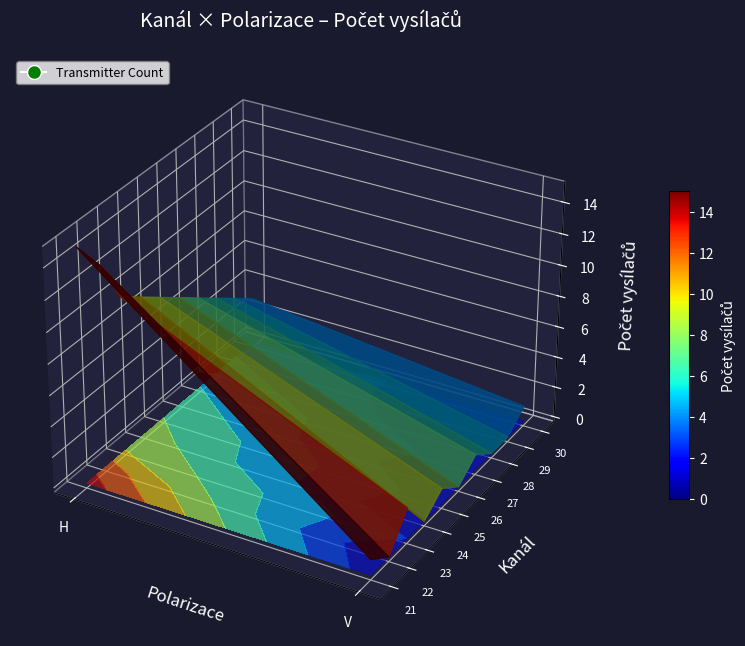

Rank the categories by value from highest to lowest.

21_H, 22_H, 23_H, 24_H, 25_H, 26_H, 27_H, 28_H, 29_H, 30_H, 23_V, 21_V, 25_V, 27_V, 30_V, 22_V, 24_V, 26_V, 28_V, 29_V